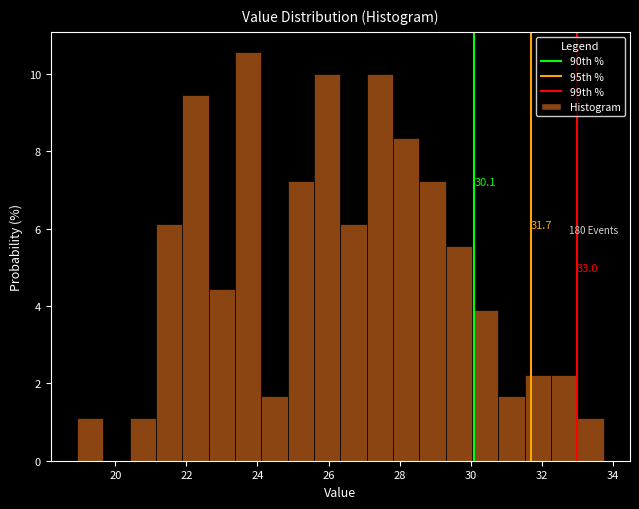

Around what value on the x-axis is the tallest bar? Give the approximate position of its centre, as read against the axis.

23.8